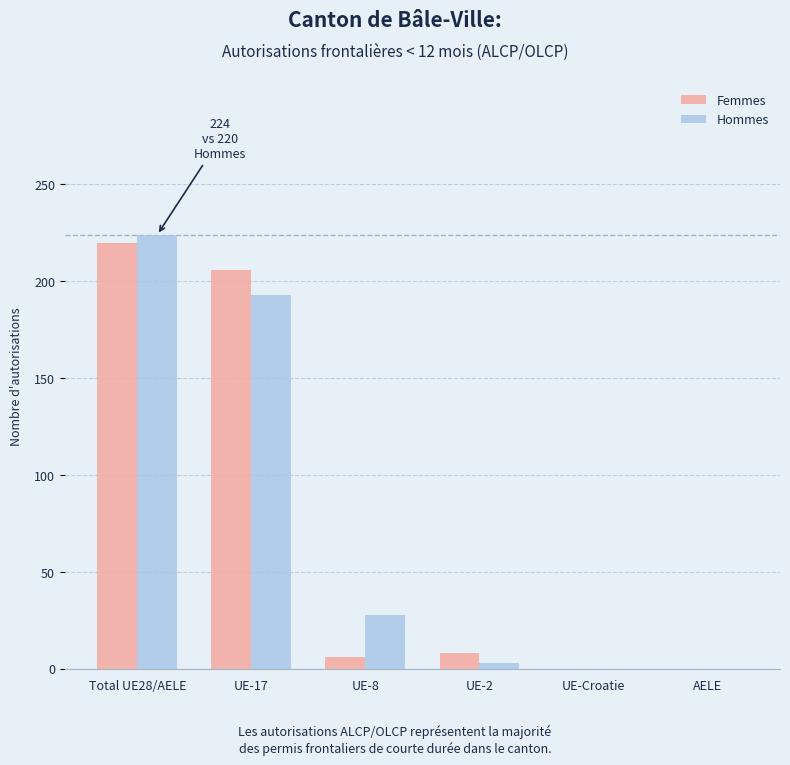

At which category does the chart reach its peak across all series?

Total UE28/AELE